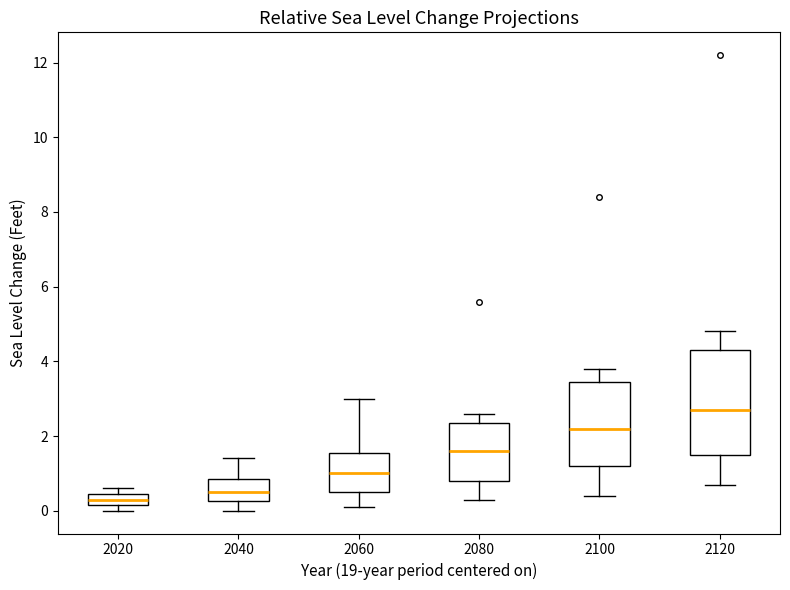

Where does the lower whisker of the box at x = 2040 end on the y-axis? The values are not printed on the chart, so give them approximately, as read against the axis.

0.0